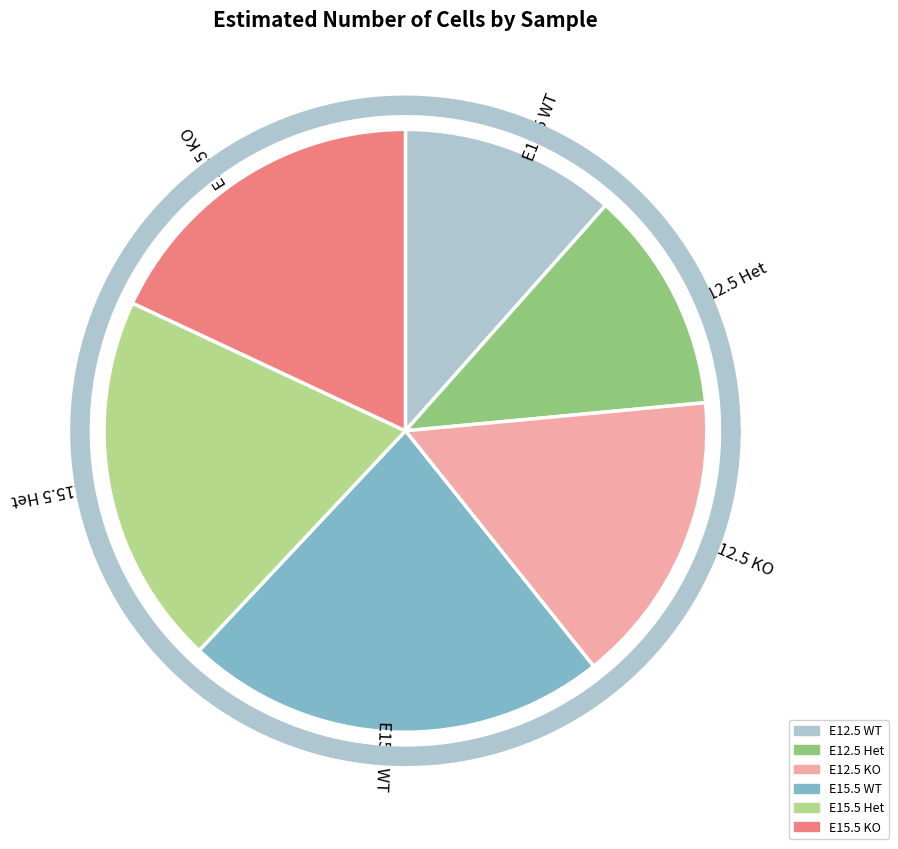

What is the smallest slice in the pie chart?

E12.5 WT